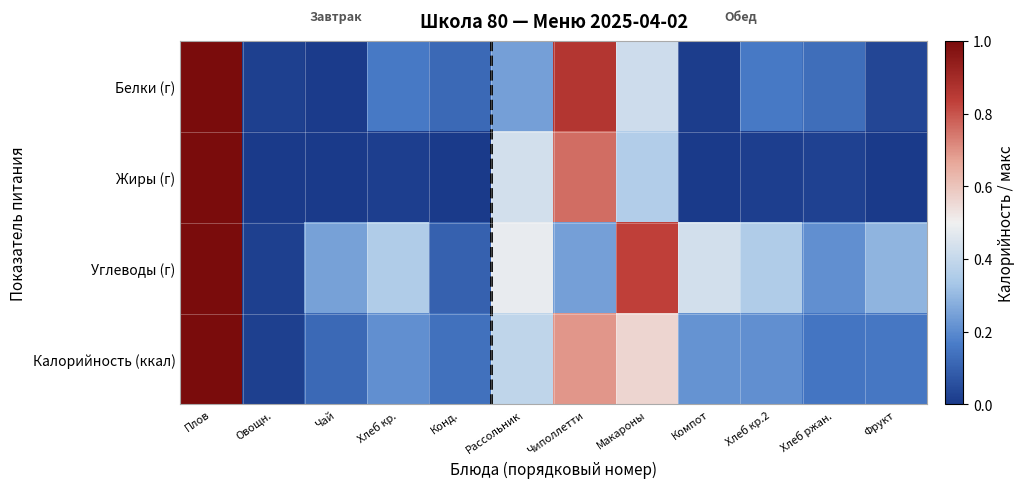

At which category is the sum across all series the highest?

Плов